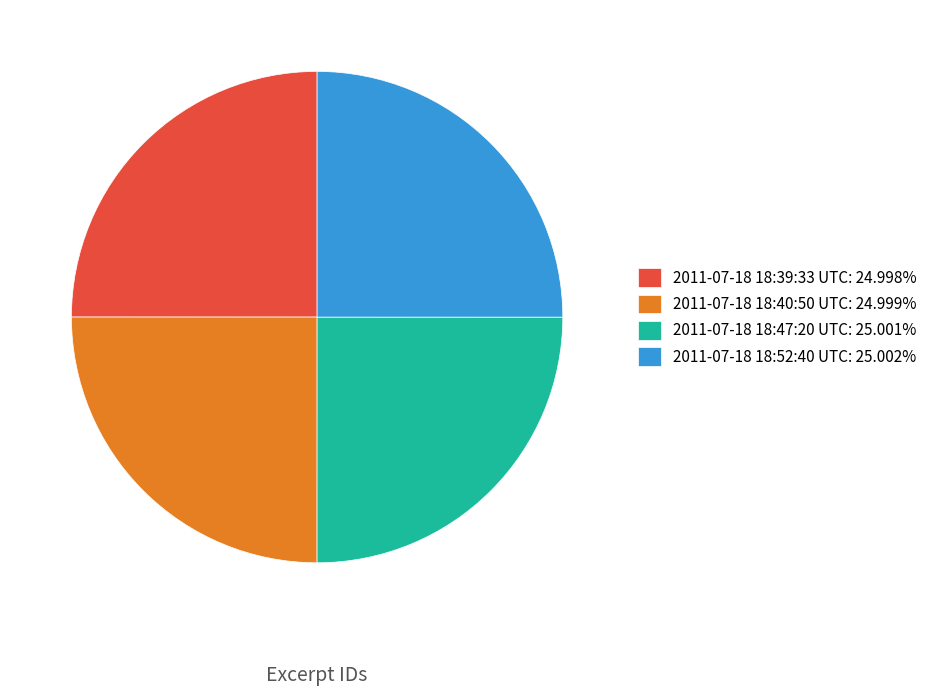

Does 2011-07-18 18:40:50 UTC: 24.999% account for over 50% of the chart?

No